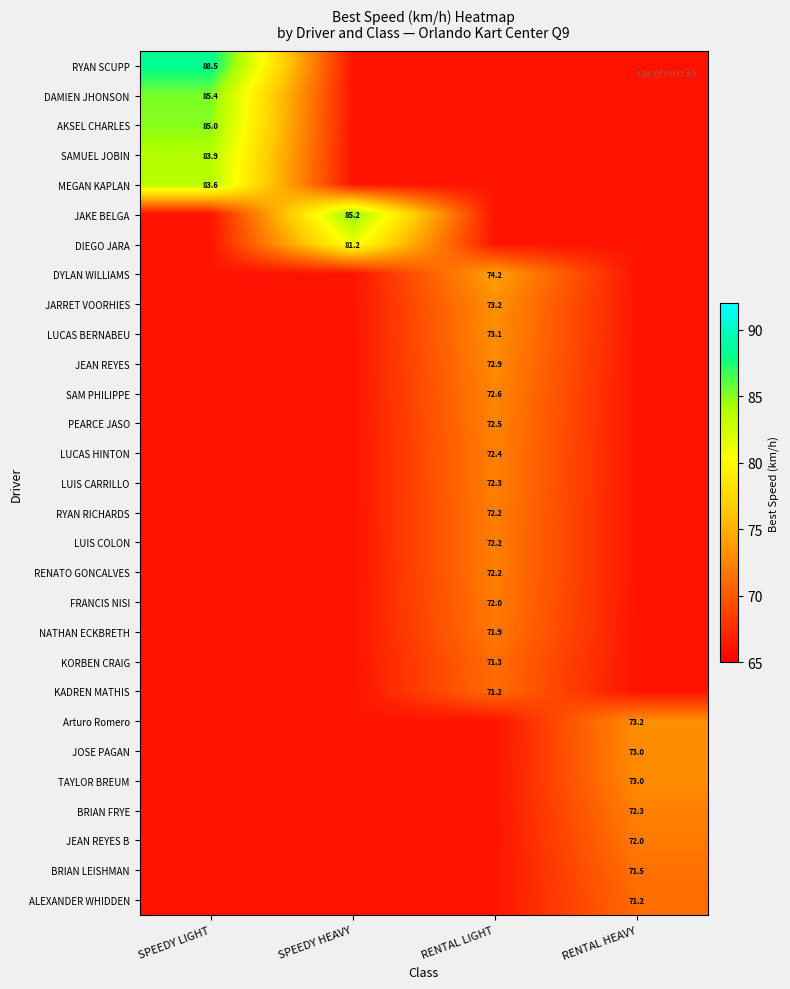

Rank the categories by Arturo Romero value from lowest to highest.

SPEEDY LIGHT, SPEEDY HEAVY, RENTAL LIGHT, RENTAL HEAVY